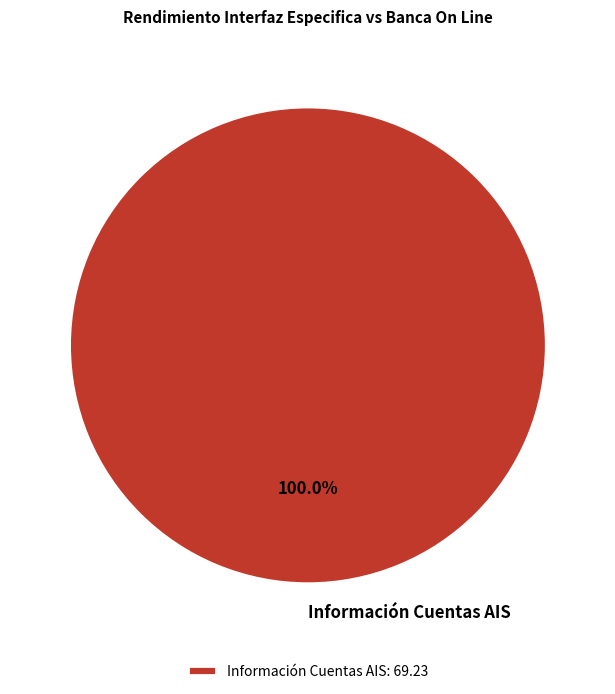

Does any single category account for the majority?

Yes